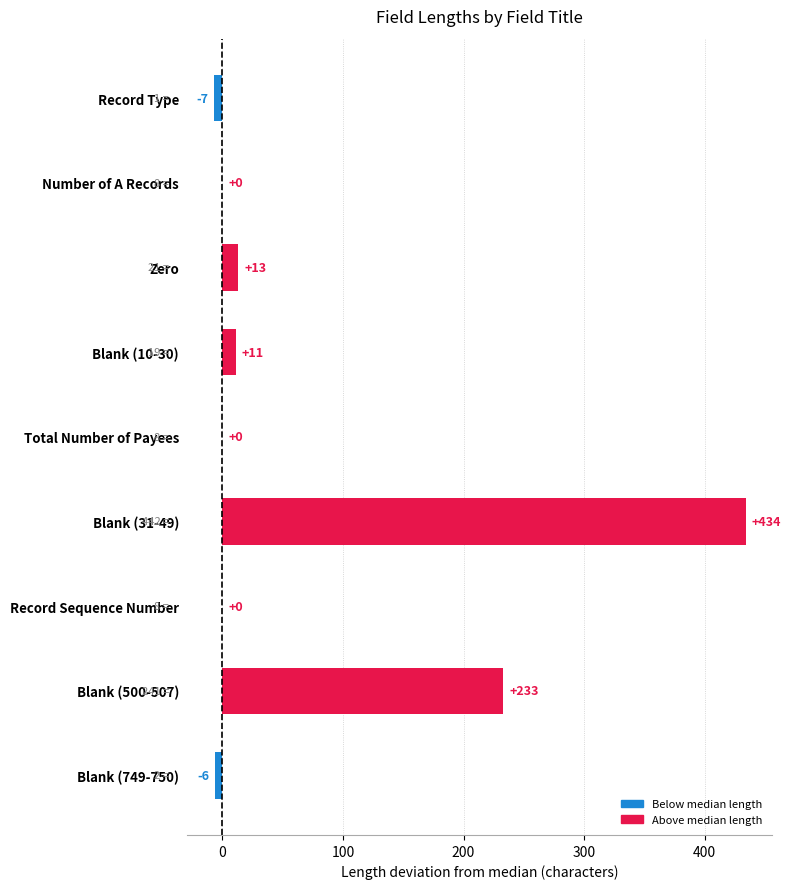

How many series are shown in this chart?

1